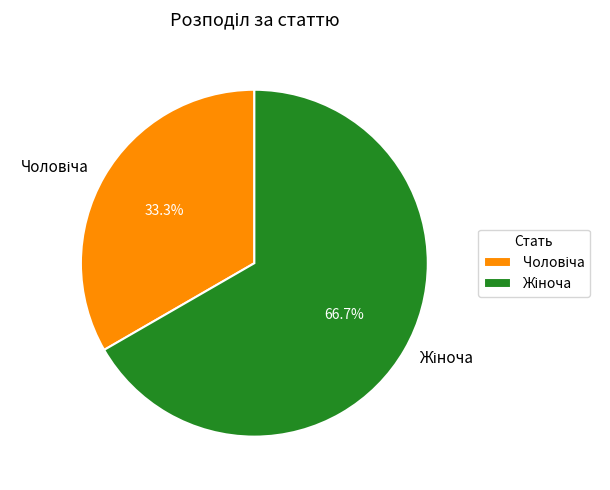

Is there a majority slice in this chart?

Yes